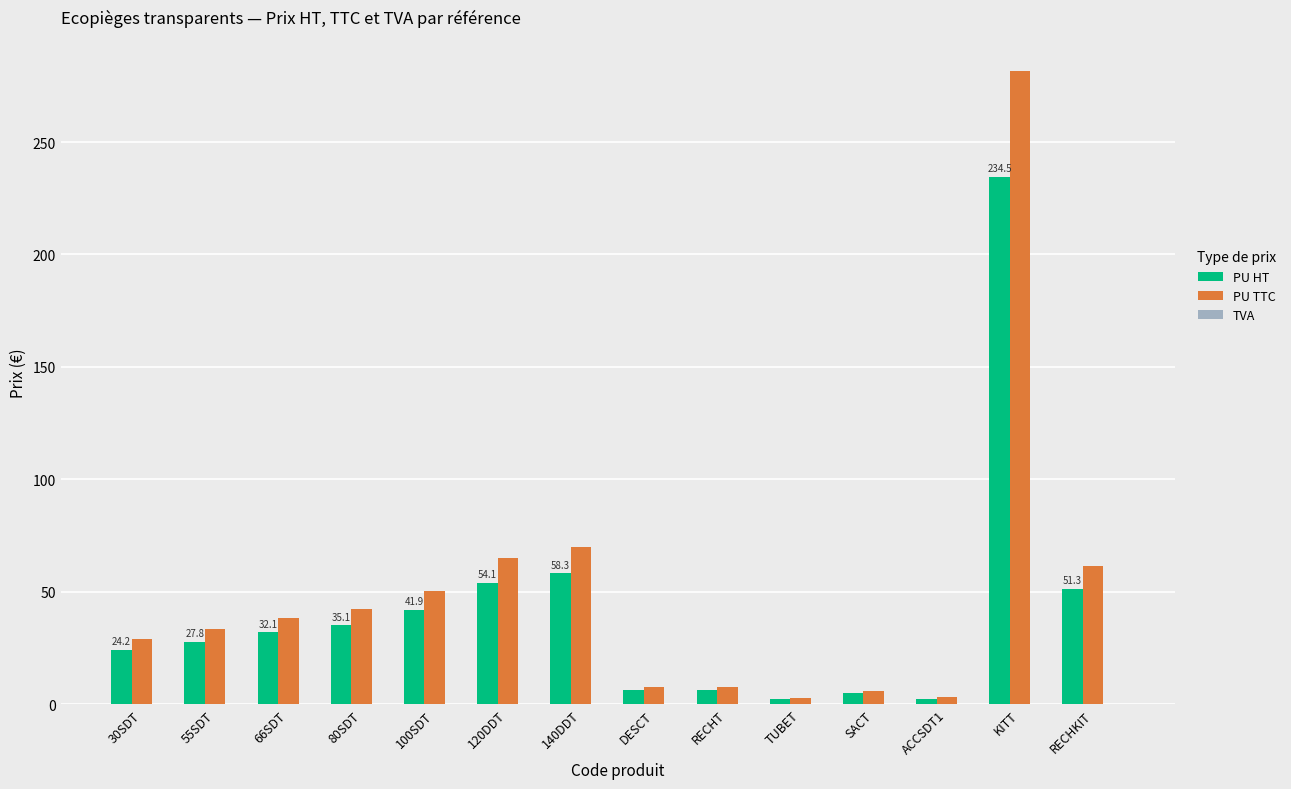

At which category is the sum across all series the highest?

KITT